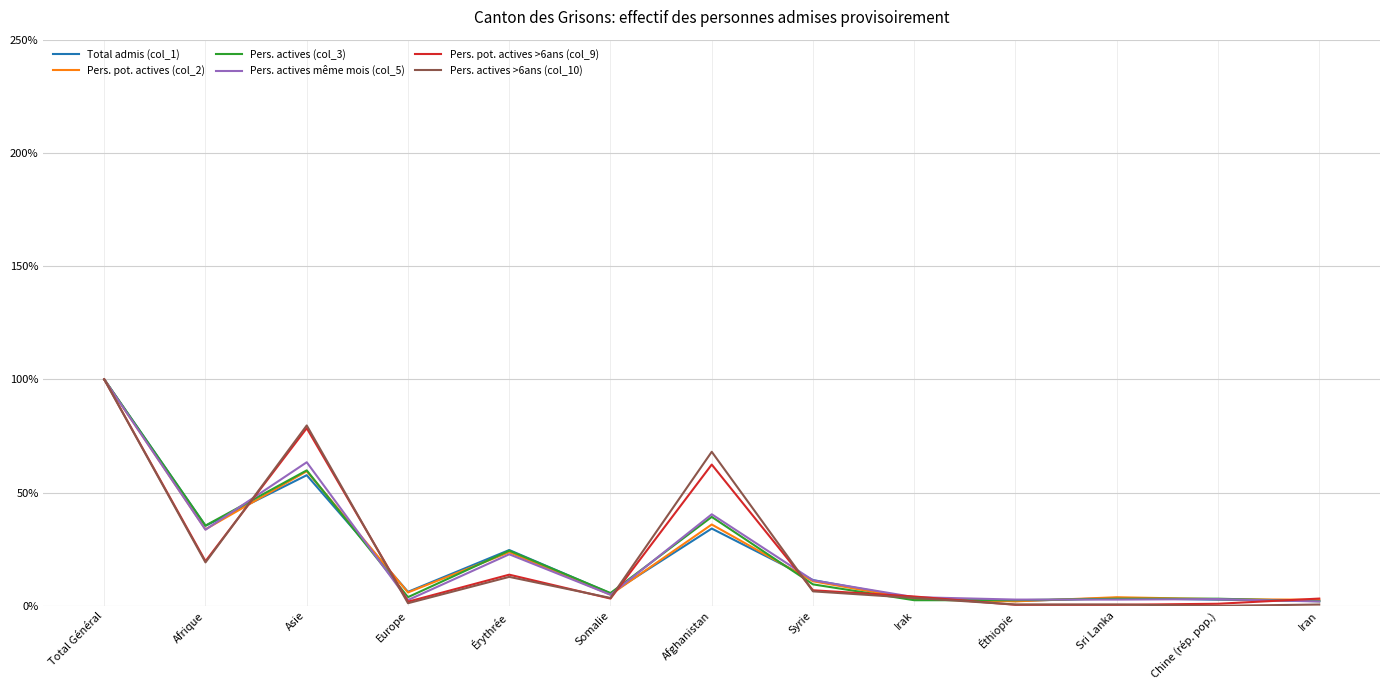

Is the value of Pers. pot. actives >6ans (col_9) at Irak greater than the value of Pers. actives même mois (col_5) at Afrique?

No